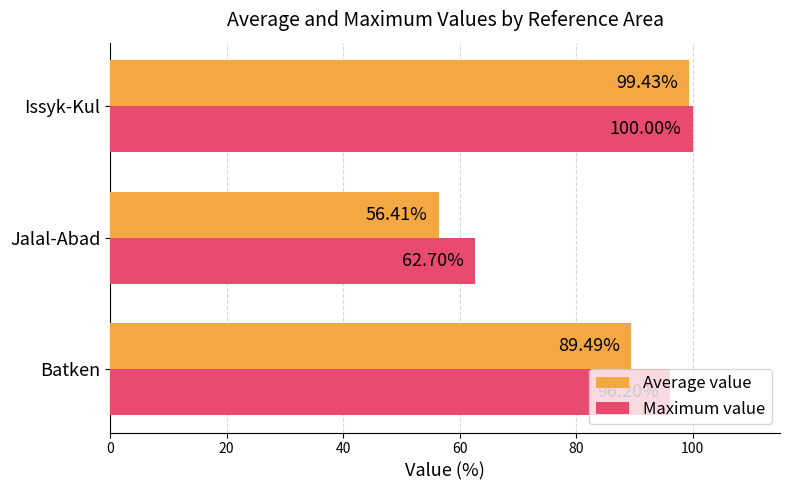

What is the difference between the highest and lowest values at Issyk-Kul?

0.6